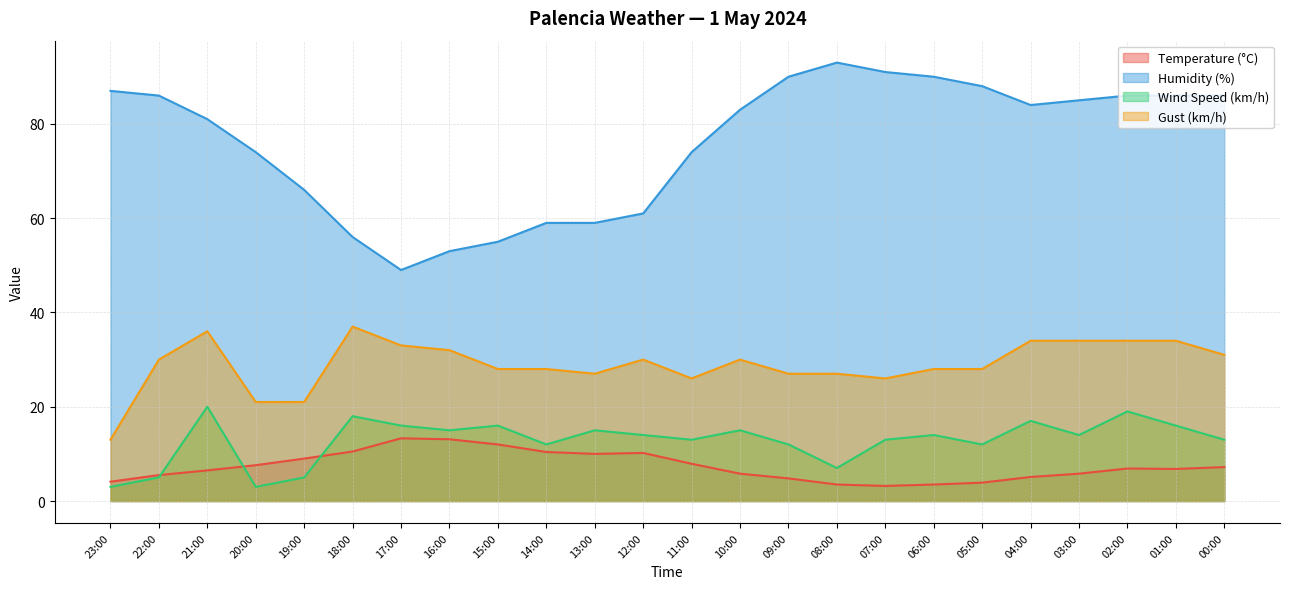

At which category does Gust (km/h) reach its first local valley?

13:00